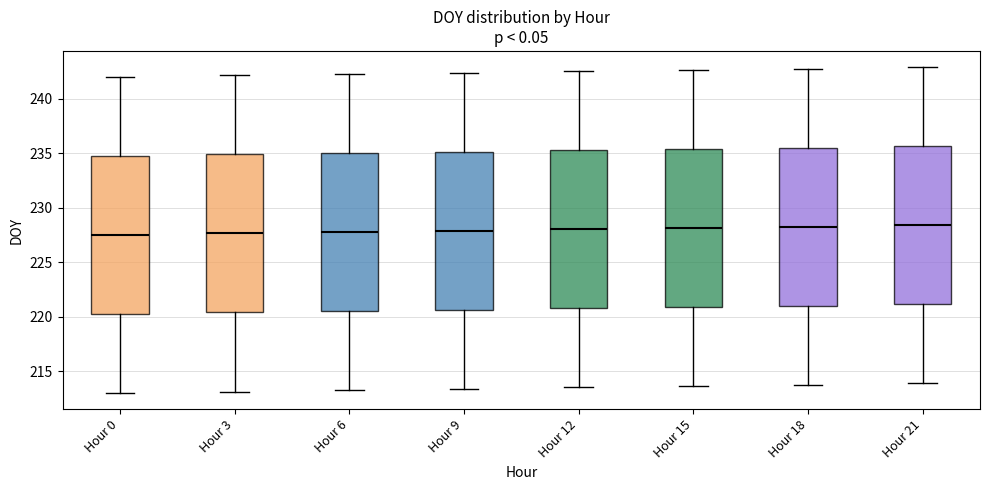

Reading left to right, read every box against the y-axis: the position of its median line, the range the box covers, and the ends of its whiskers. The values are not printed on the chart, so give them approximately, as read against the axis.

Hour 0: median 227.5, box 220.5 to 235.0, whiskers 213.0 to 242.0
Hour 3: median 227.5, box 220.5 to 235.0, whiskers 213.0 to 242.0
Hour 6: median 228.0, box 220.5 to 235.0, whiskers 213.5 to 242.5
Hour 9: median 228.0, box 220.5 to 235.0, whiskers 213.5 to 242.5
Hour 12: median 228.0, box 221.0 to 235.5, whiskers 213.5 to 242.5
Hour 15: median 228.0, box 221.0 to 235.5, whiskers 213.5 to 242.5
Hour 18: median 228.5, box 221.0 to 235.5, whiskers 214.0 to 243.0
Hour 21: median 228.5, box 221.0 to 235.5, whiskers 214.0 to 243.0